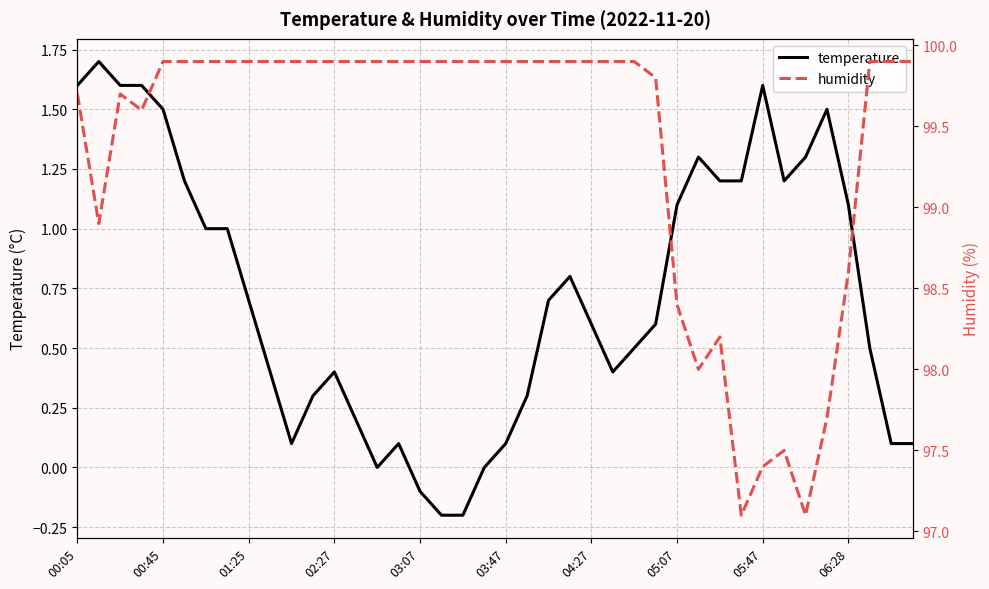

Is this an area chart (filled region under the line)?

No